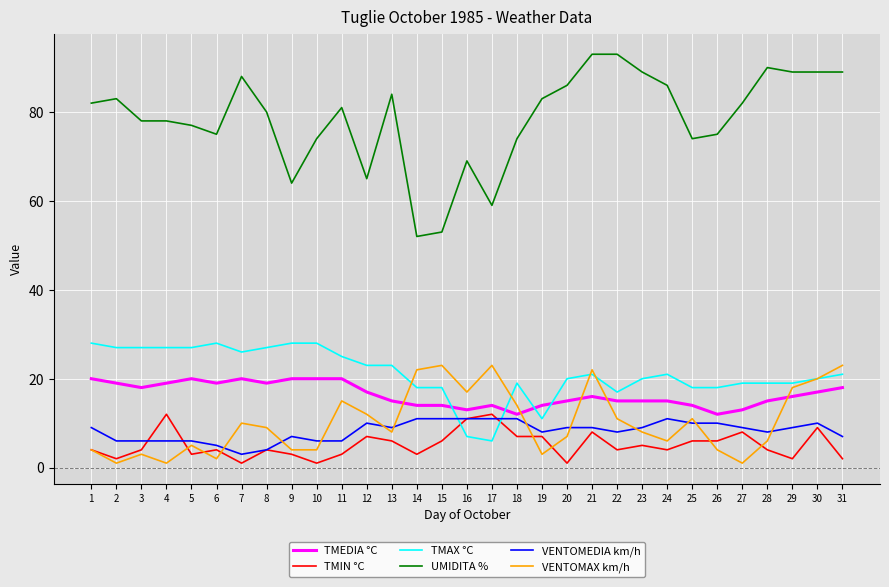

Which series changed the most between 15 and 30?

UMIDITA %